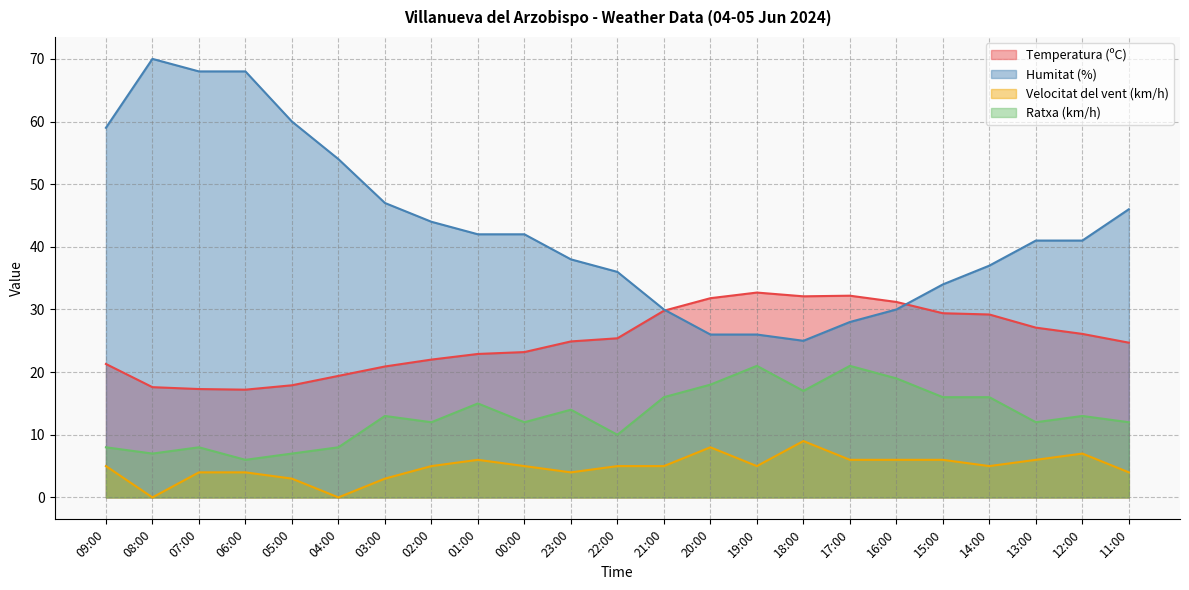

In Humitat (%), how many points are lower than both neighbors (excluding endpoints)?

1